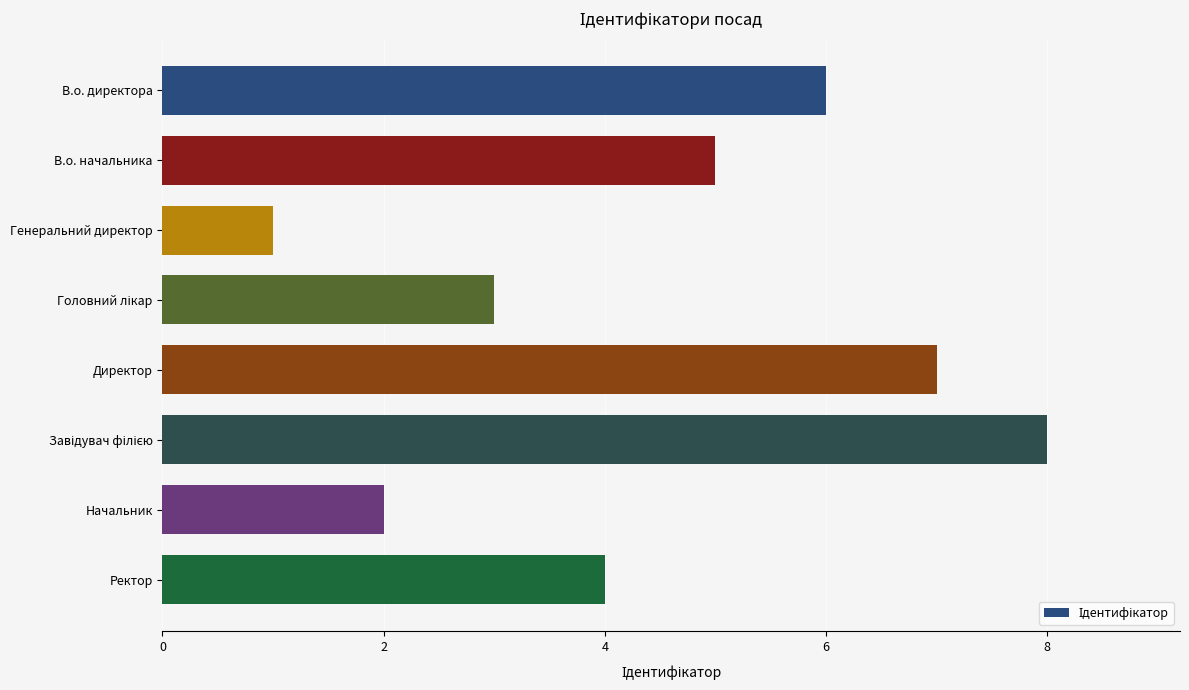

Is it true that the value at Генеральний директор is 2?

False